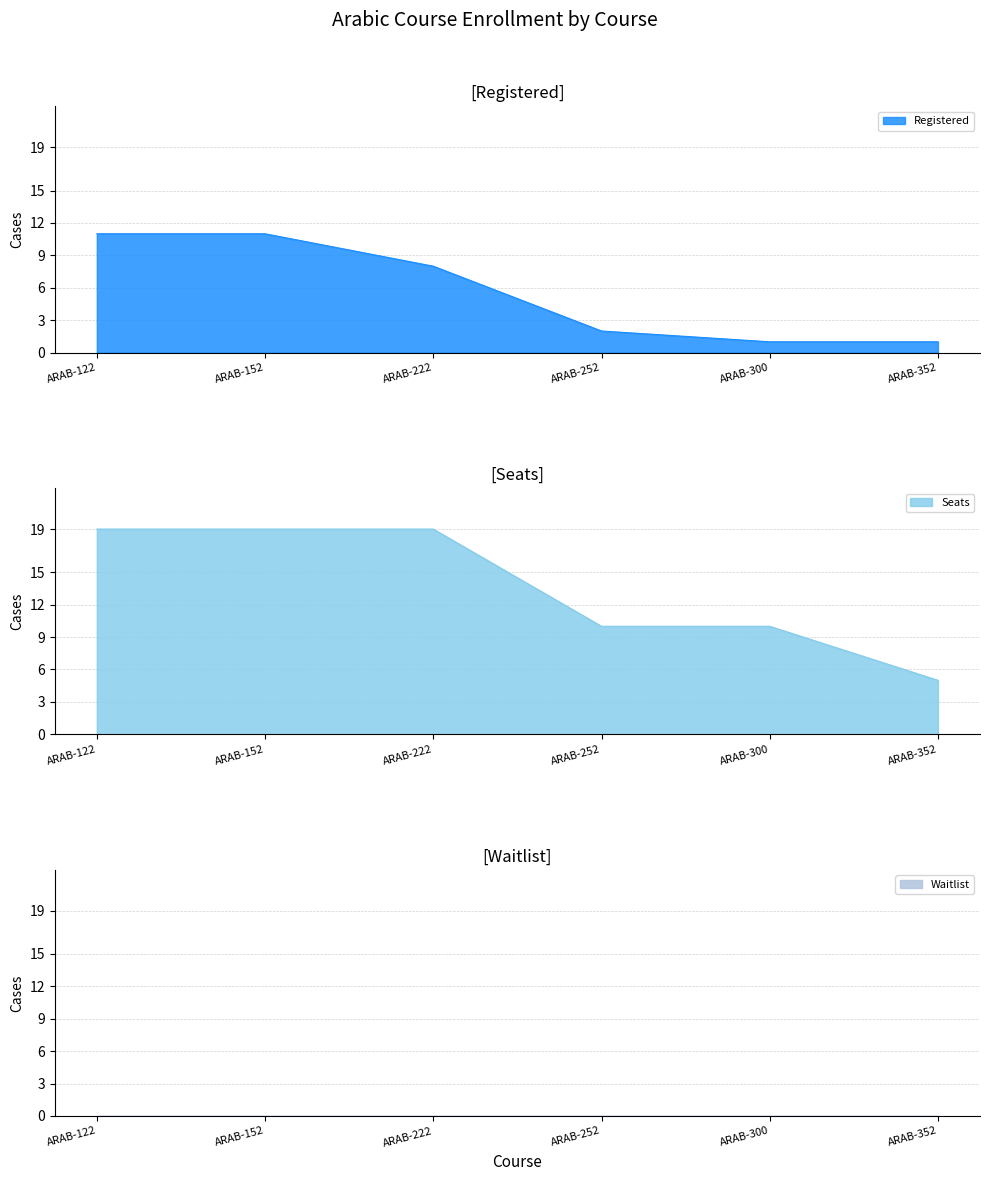

What value does the Seats series have at ARAB-300?

10